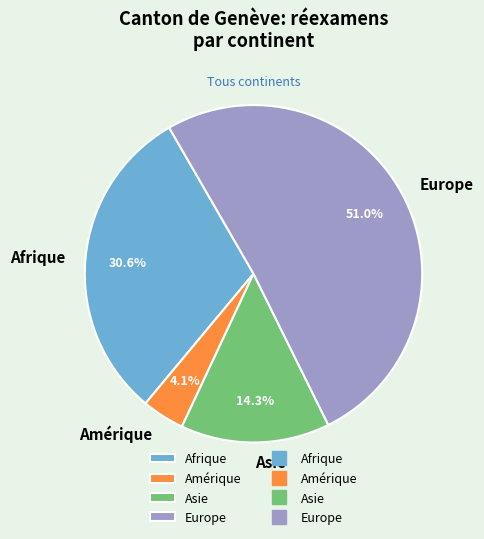

To the nearest percent, what is the average slice percentage?

25%